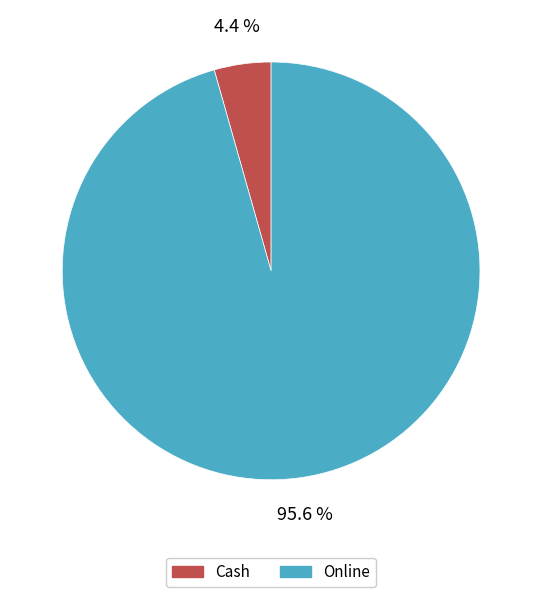

How many slices are in this pie chart?

2